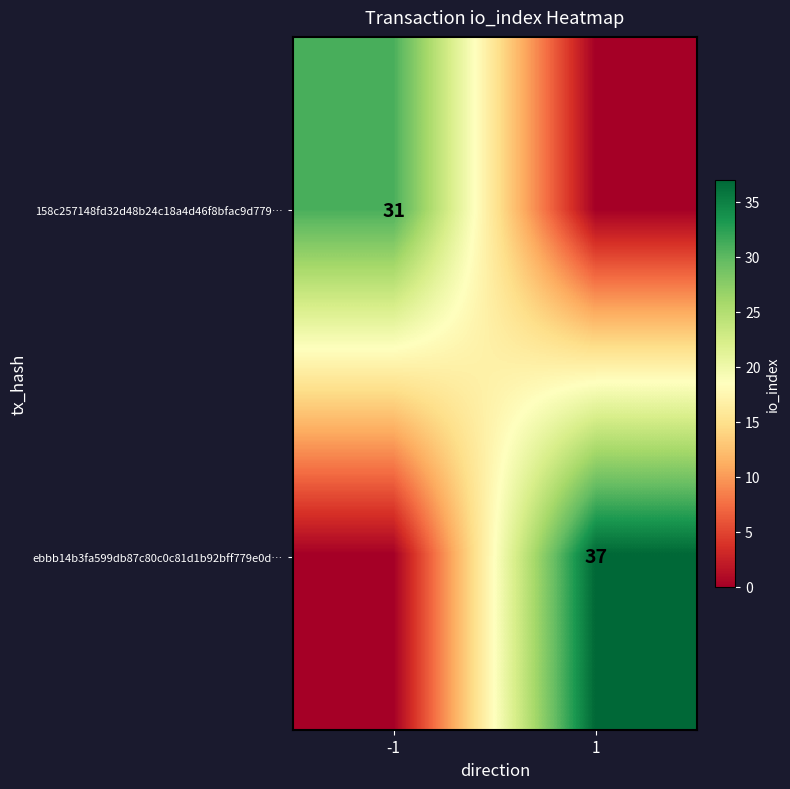

Between 1 and -1, which is larger?

-1